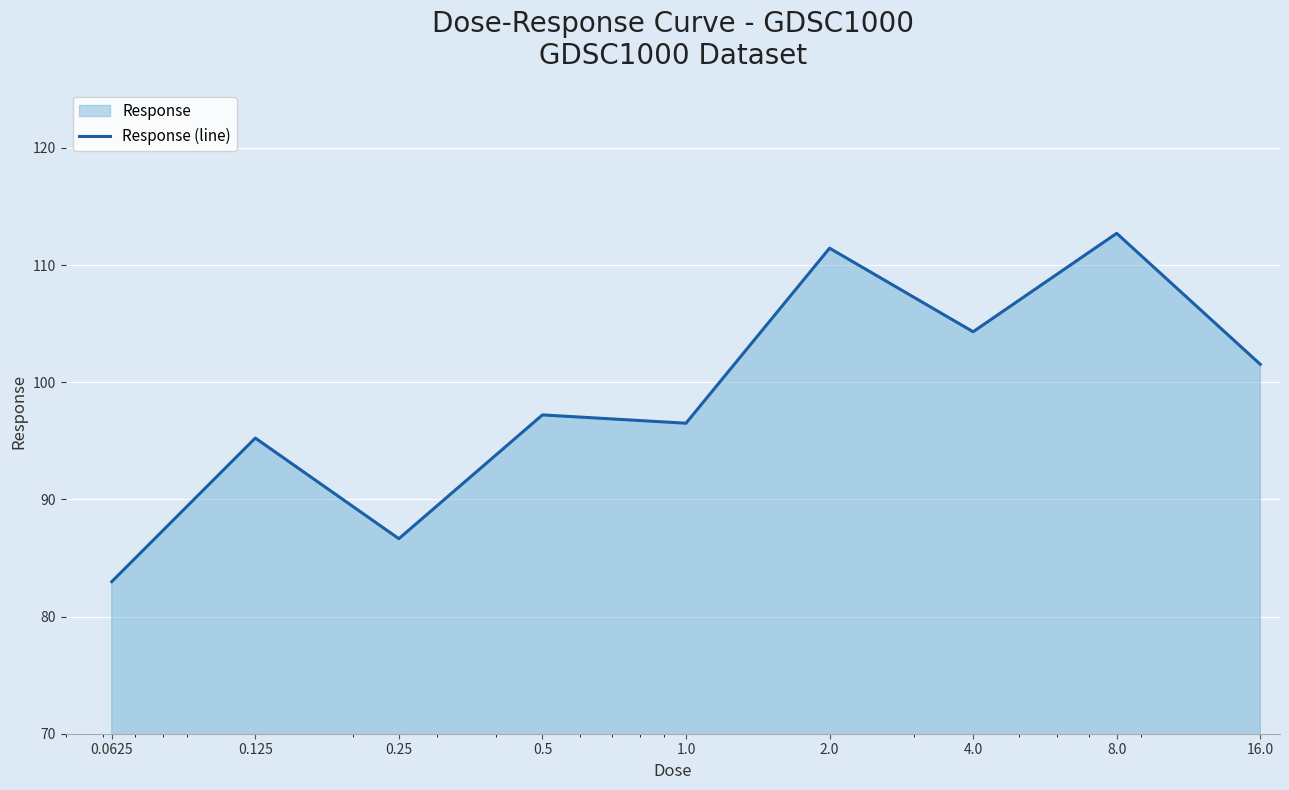

Between 16.0 and 0.25, which is larger?

16.0